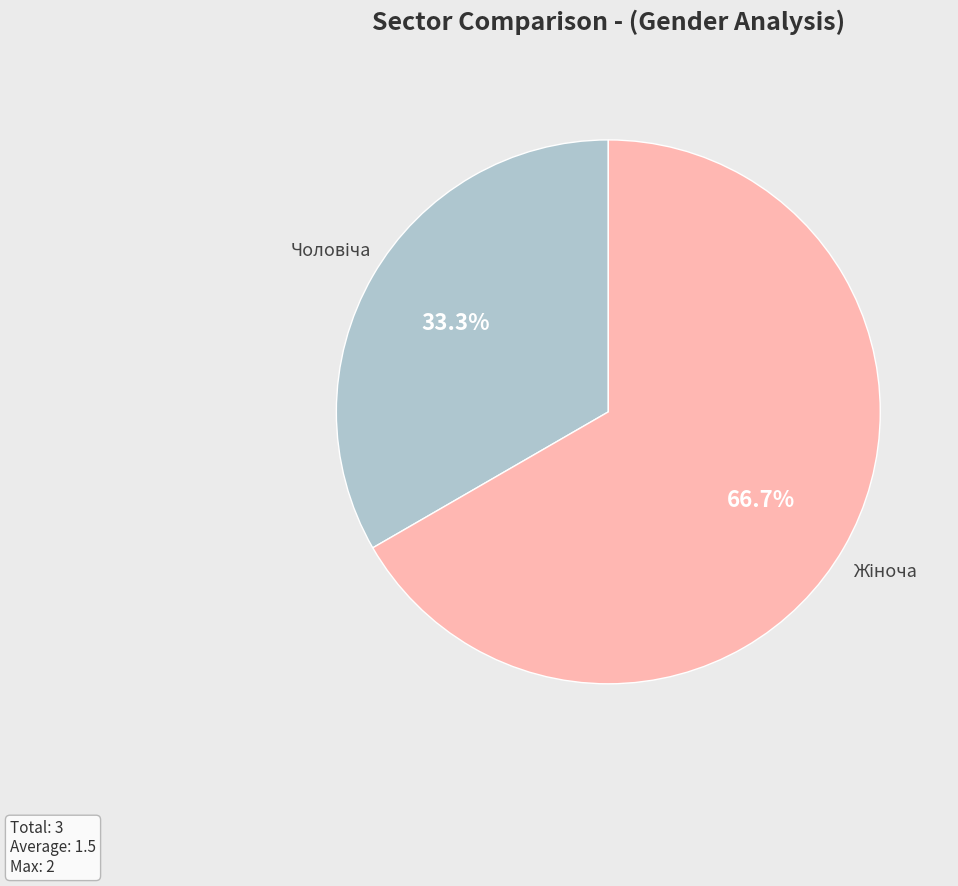

How many slices are in this pie chart?

2